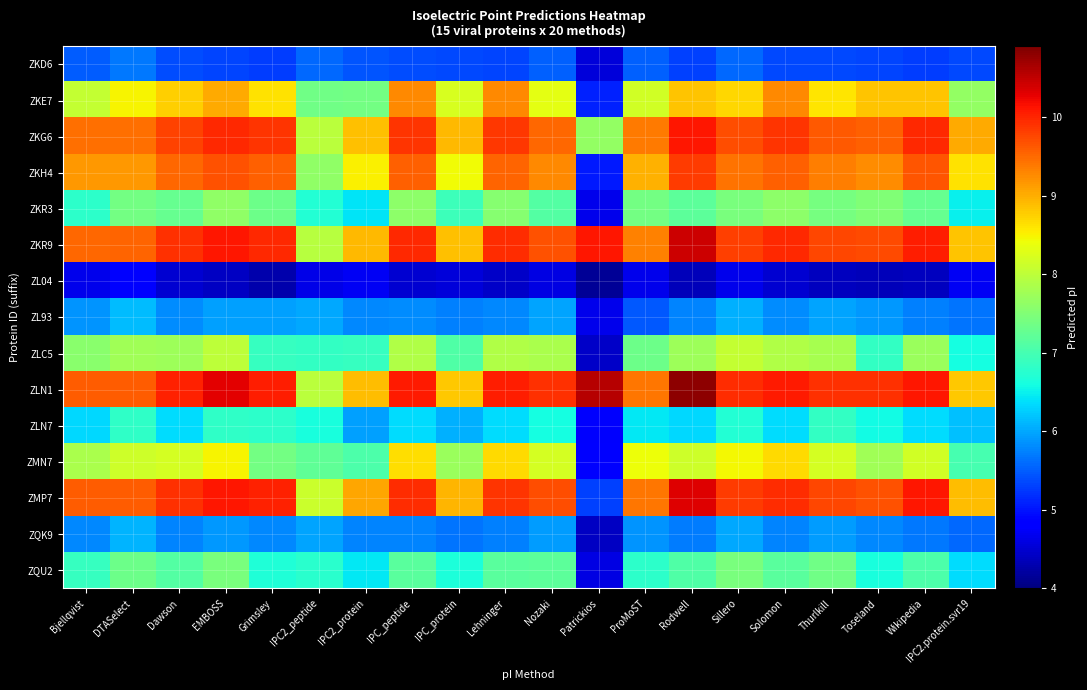

At which category is the sum across all series the highest?

EMBOSS